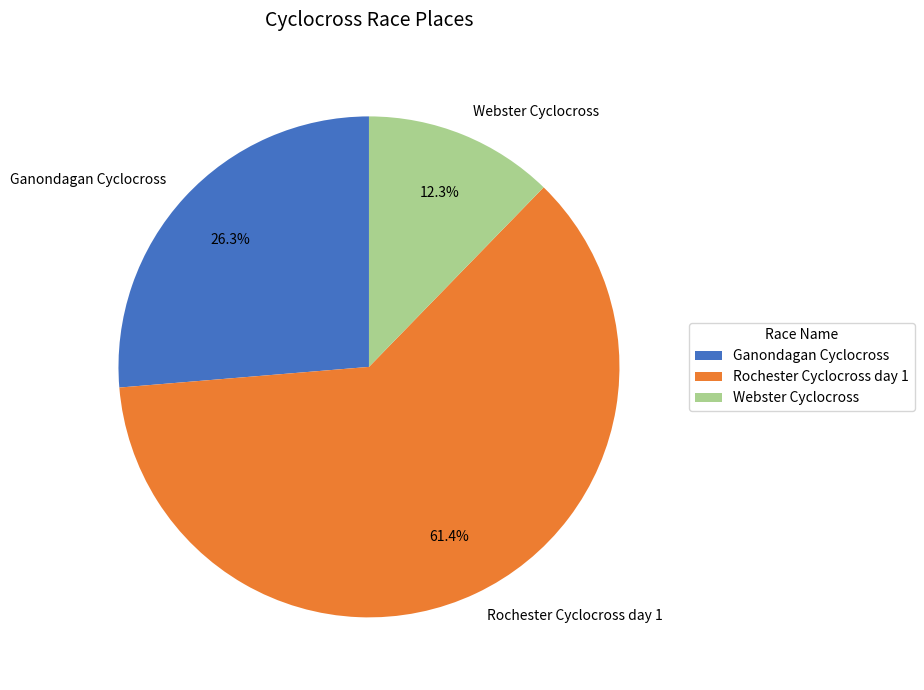

Rank the categories by value from highest to lowest.

Rochester Cyclocross day 1, Ganondagan Cyclocross, Webster Cyclocross